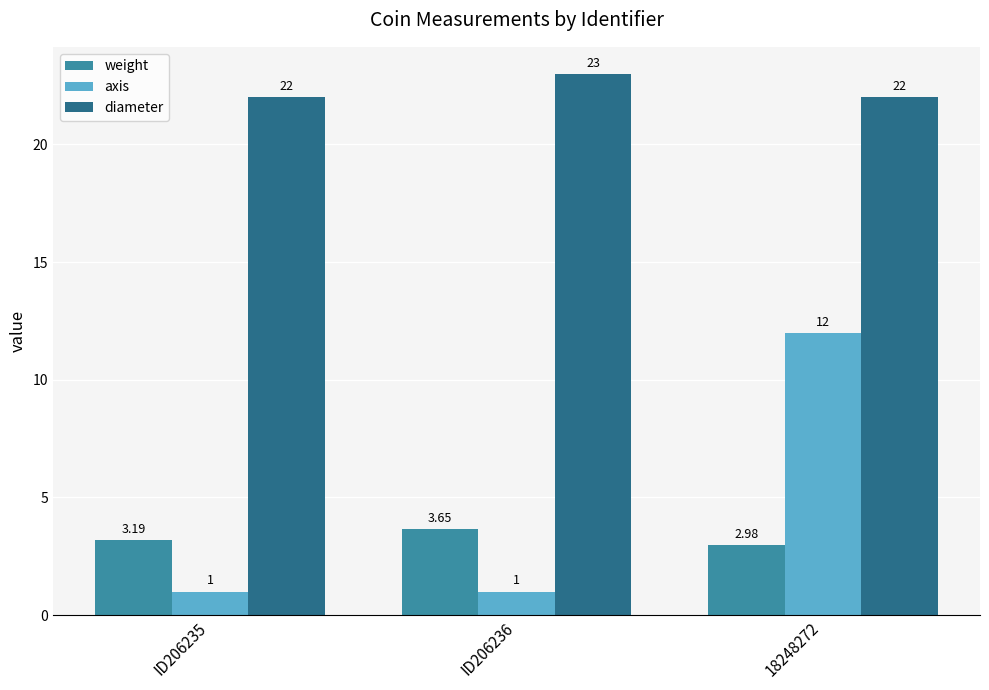

How many bars are there in total?

9